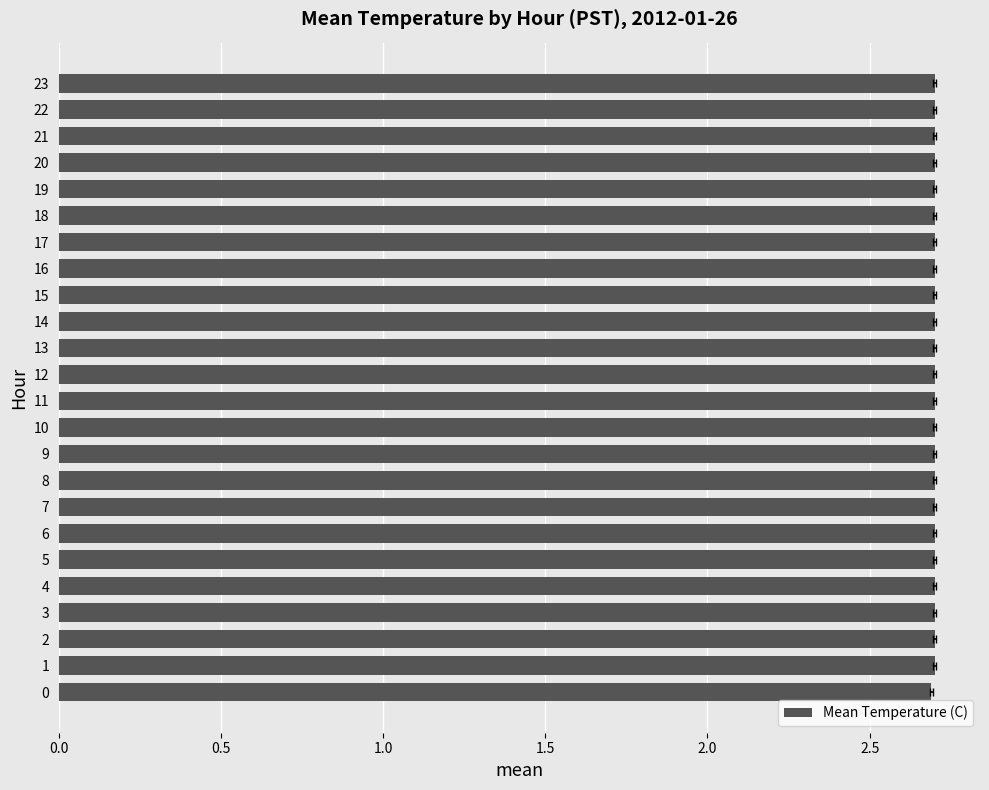

The value at 9 is 3.6. True or false?

False